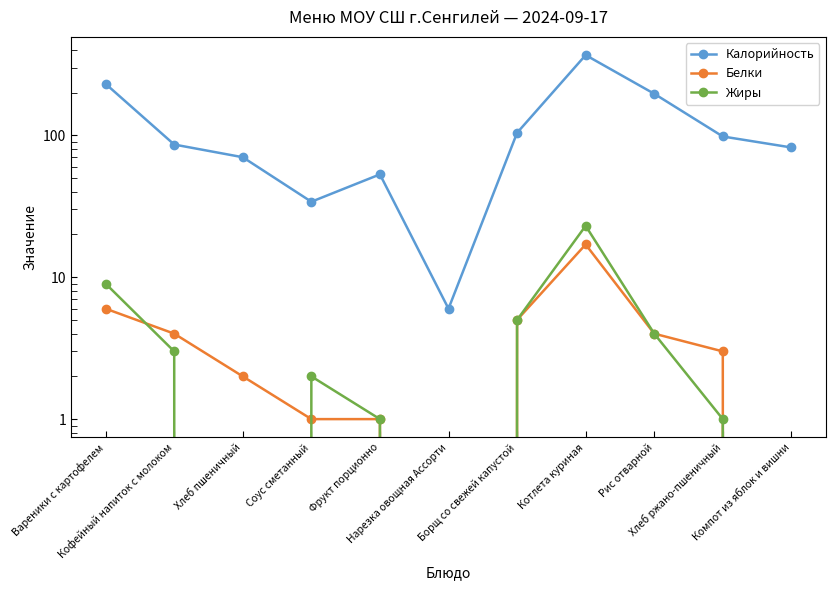

The value of Жиры at Кофейный напиток с молоком is 3. True or false?

True